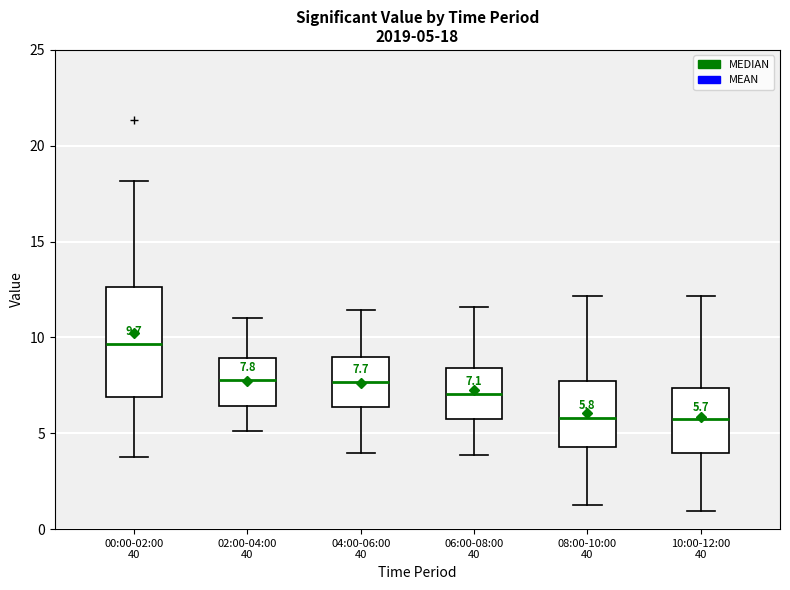

Comparing the boxes themselves (not the whiskers), which one is the tallest?

00:00-02:00 40